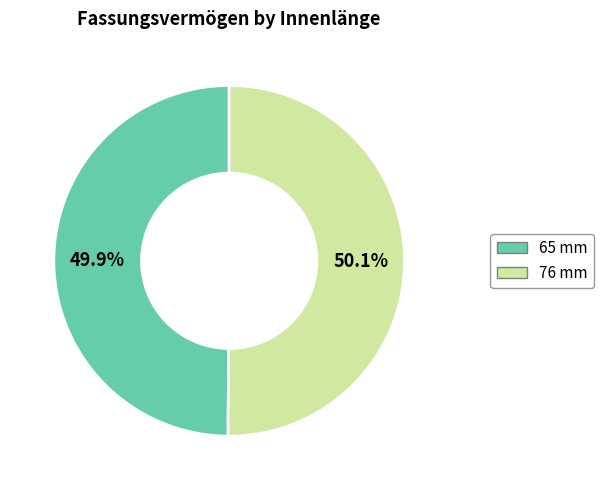

Does any single category account for the majority?

Yes